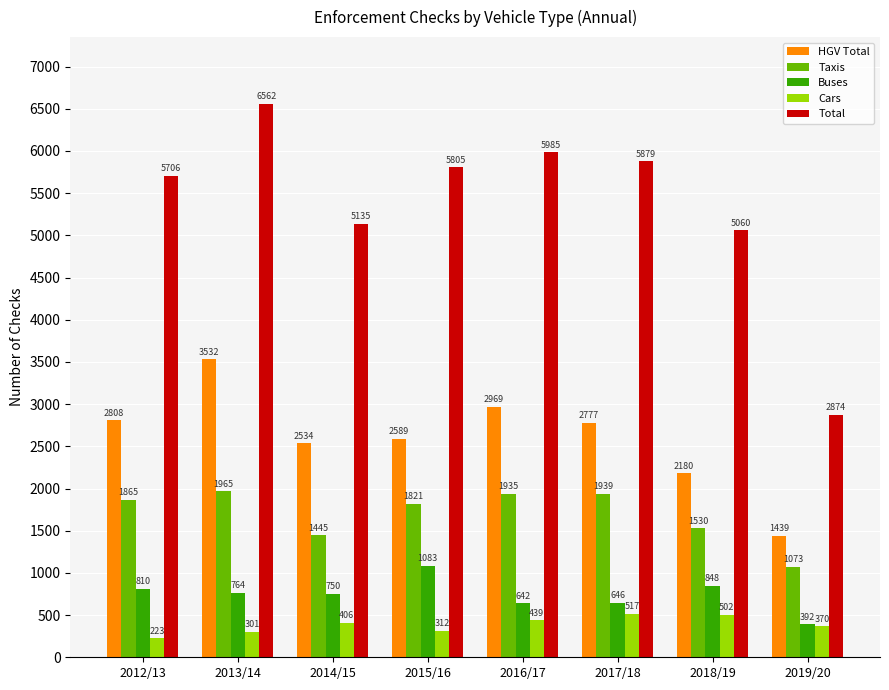

Reading right to left, list all the values displayed in this chart.

HGV Total: 2019/20=1439	2018/19=2180	2017/18=2777	2016/17=2969	2015/16=2589	2014/15=2534	2013/14=3532	2012/13=2808
Taxis: 2019/20=1073	2018/19=1530	2017/18=1939	2016/17=1935	2015/16=1821	2014/15=1445	2013/14=1965	2012/13=1865
Buses: 2019/20=392	2018/19=848	2017/18=646	2016/17=642	2015/16=1083	2014/15=750	2013/14=764	2012/13=810
Cars: 2019/20=370	2018/19=502	2017/18=517	2016/17=439	2015/16=312	2014/15=406	2013/14=301	2012/13=223
Total: 2019/20=2874	2018/19=5060	2017/18=5879	2016/17=5985	2015/16=5805	2014/15=5135	2013/14=6562	2012/13=5706